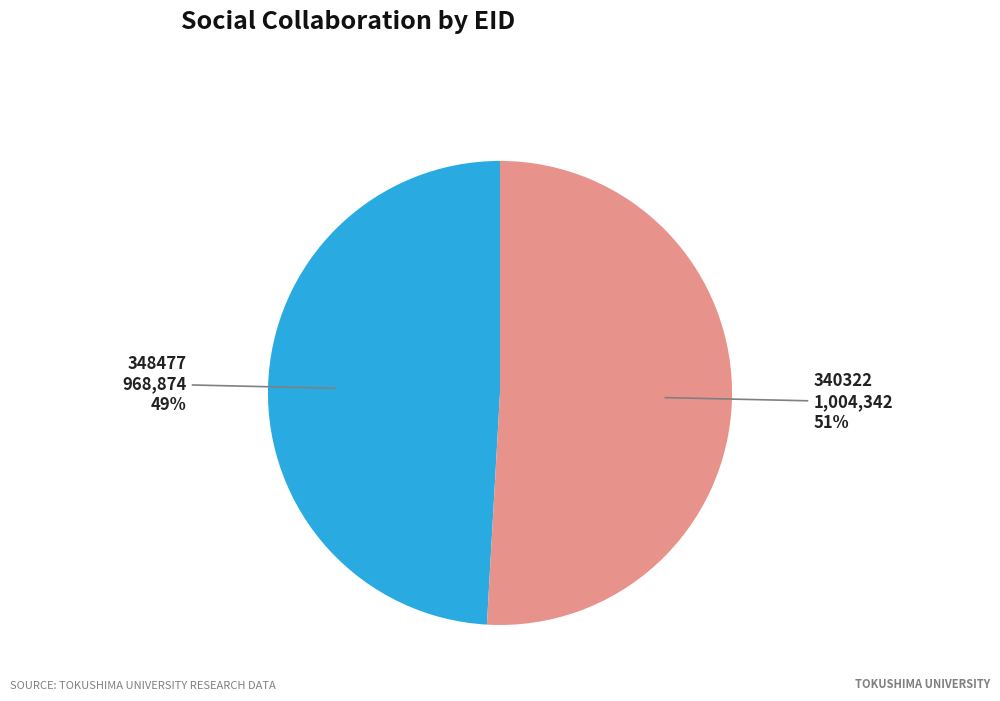

Which category has the smallest portion of the pie?

348477